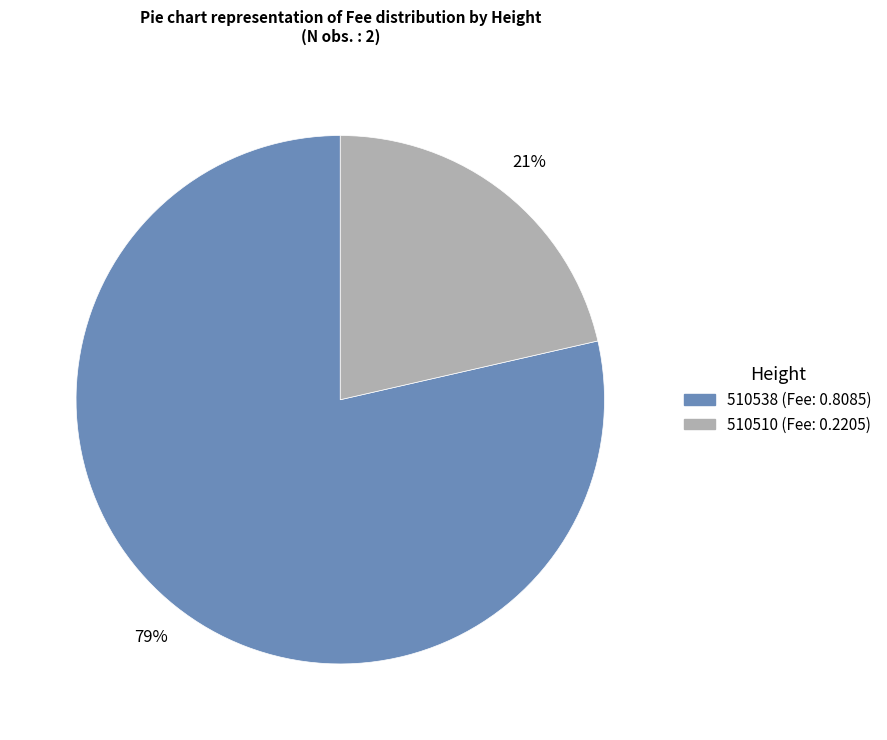

To the nearest percent, what is the average slice percentage?

50%